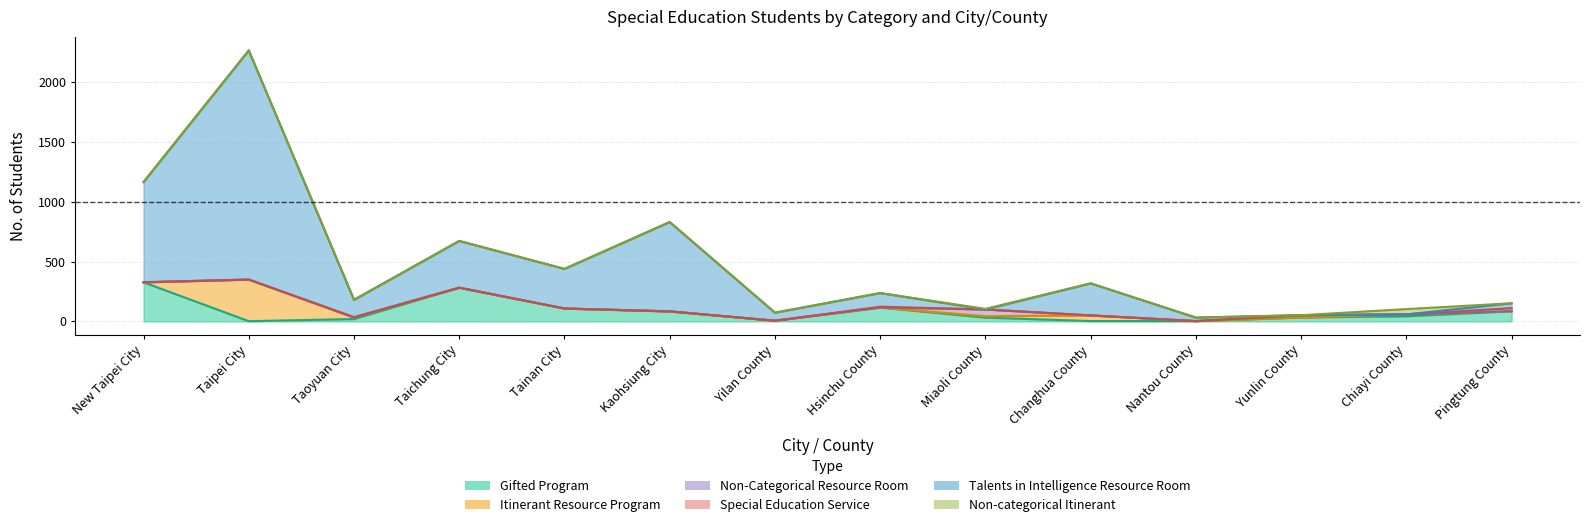

What is the lowest value of the Gifted Program series?

2